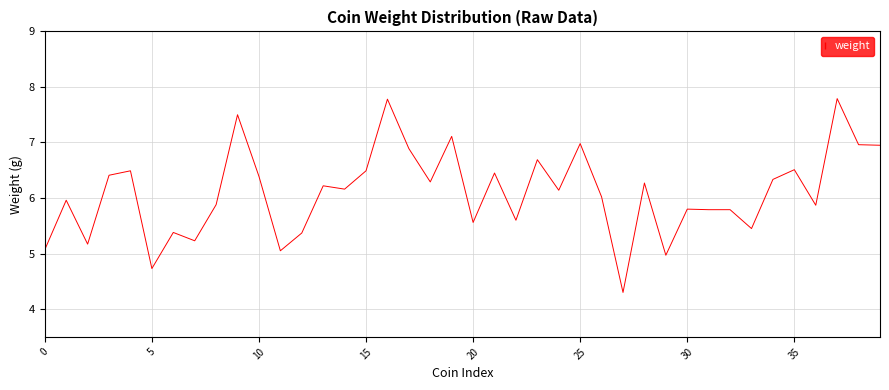

What is the maximum value shown in the chart?

7.8